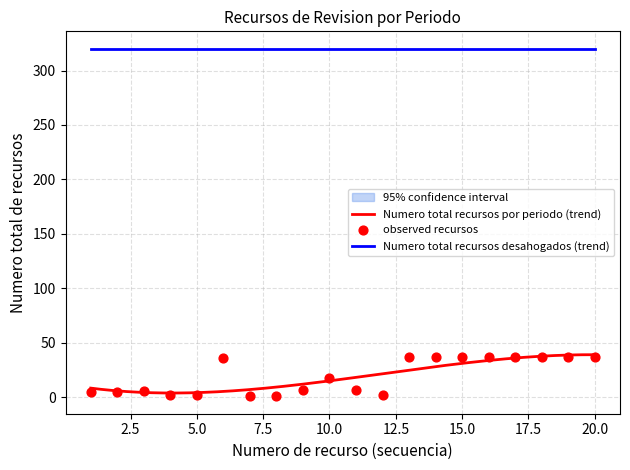

Which has a higher value, 332 or 325?

332